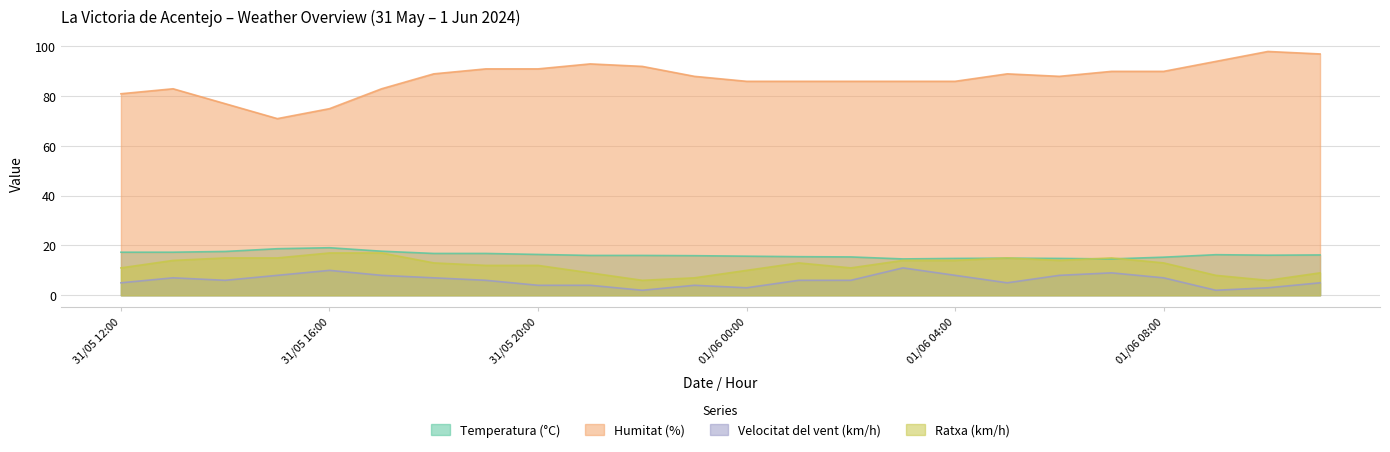

Which label corresponds to the largest value in the chart?

01/06 10:00